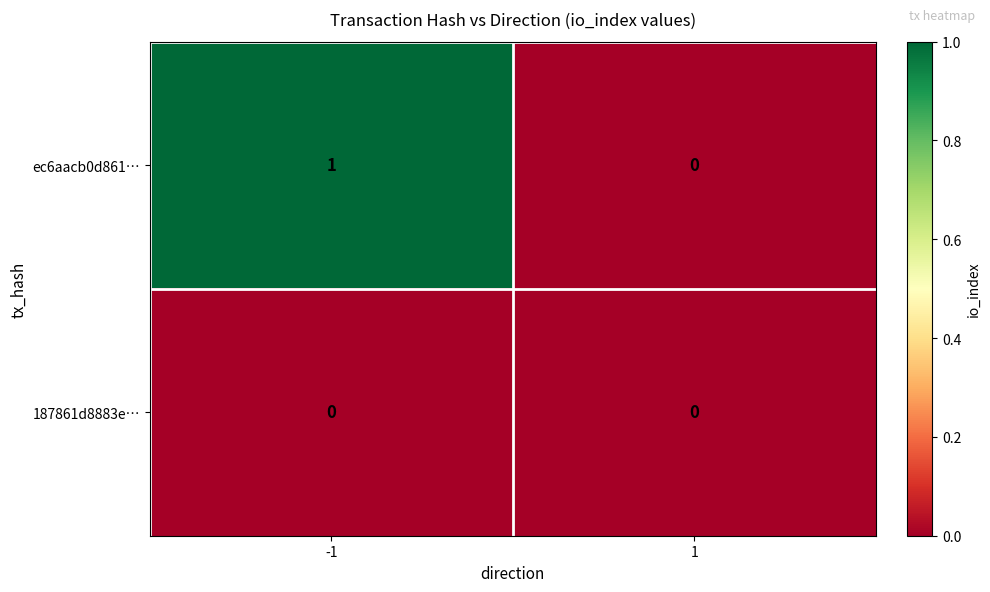

Which series has the largest total across all categories?

ec6aacb0d861…